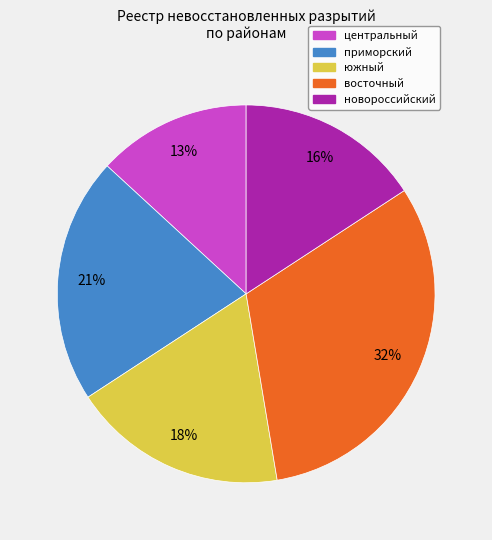

Does приморский account for over 50% of the chart?

No